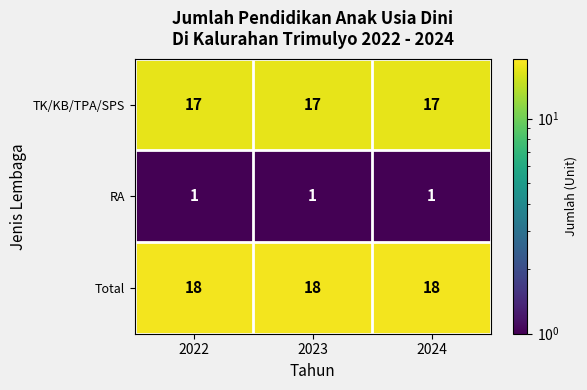

True or false: RA has a value of 2 at 2024.

False